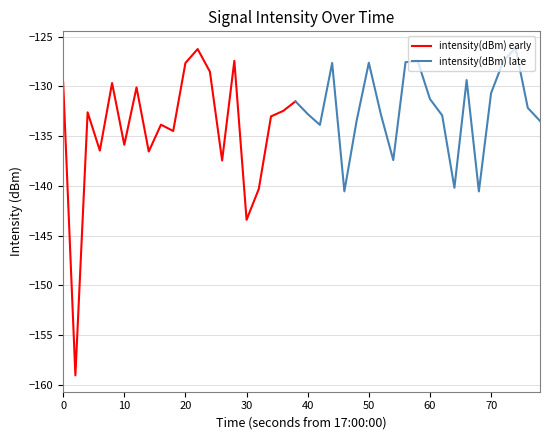

Reading right to left, what are all the values shown in this chart?

39=-133.5	38=-132.2	37=-126.1	36=-127.5	35=-130.7	34=-140.6	33=-129.4	32=-140.2	31=-132.9	30=-131.3	29=-127.5	28=-127.6	27=-137.4	26=-132.9	25=-127.6	24=-133.5	23=-140.6	22=-127.6	21=-133.9	20=-132.8	19=-131.5	18=-132.5	17=-133.0	16=-140.3	15=-143.4	14=-127.4	13=-137.4	12=-128.5	11=-126.2	10=-127.6	9=-134.5	8=-133.8	7=-136.5	6=-130.1	5=-135.9	4=-129.7	3=-136.4	2=-132.6	1=-159.0	0=-129.6